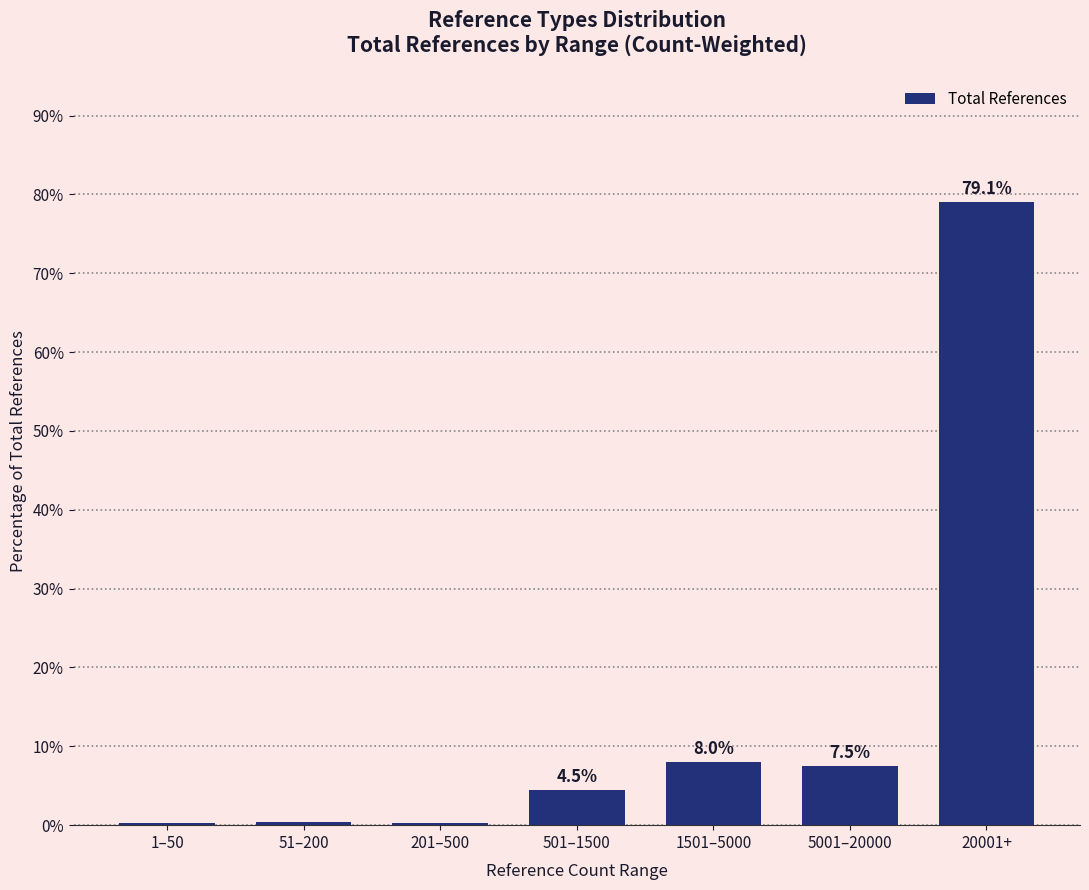

At which category does the chart reach its peak across all series?

20001+